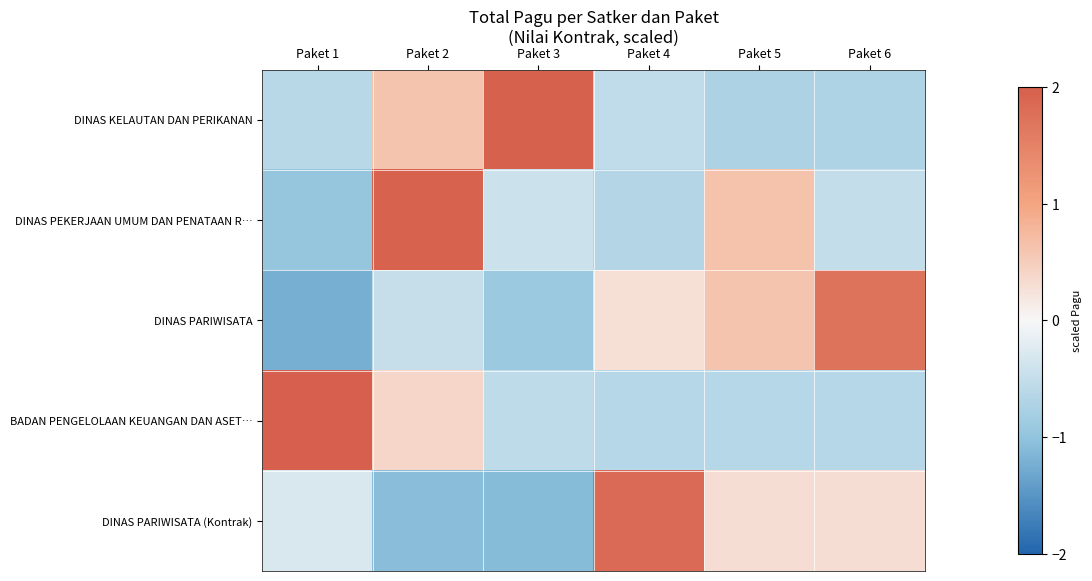

At which category is the sum across all series the highest?

Paket 2